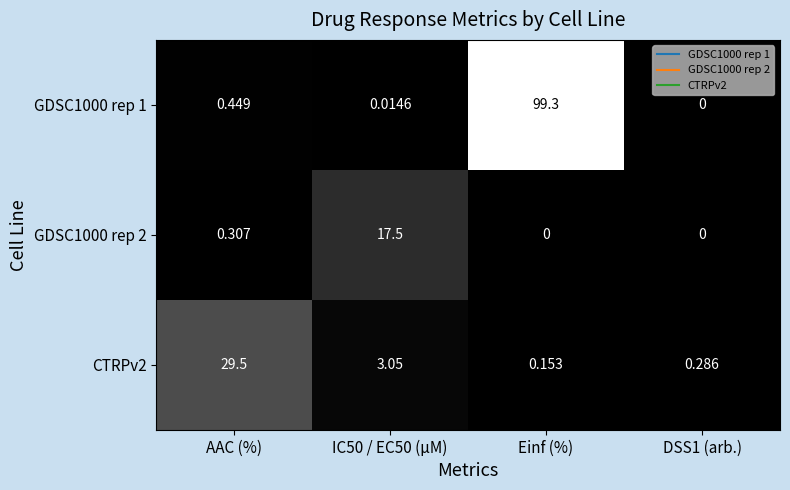

Which label corresponds to the largest value in the chart?

Einf (%)